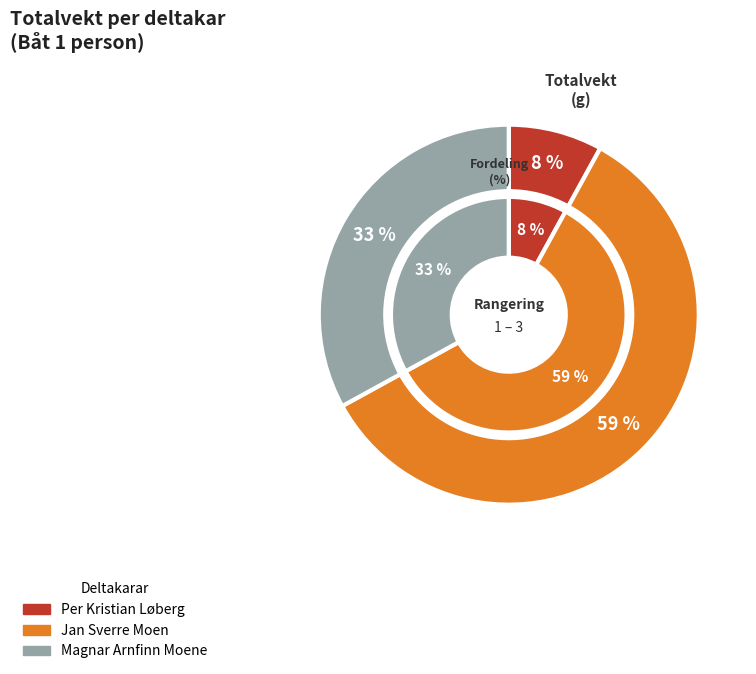

To the nearest percent, what is the combined percentage of Magnar Arnfinn Moene and Jan Sverre Moen?

92%